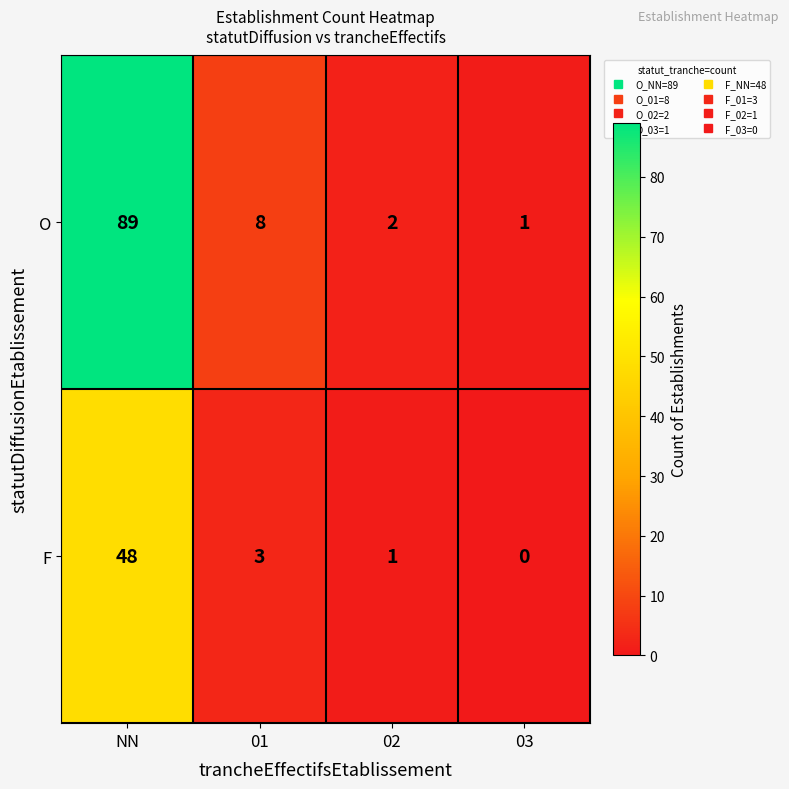

True or false: O has a value of 2 at 03.

False